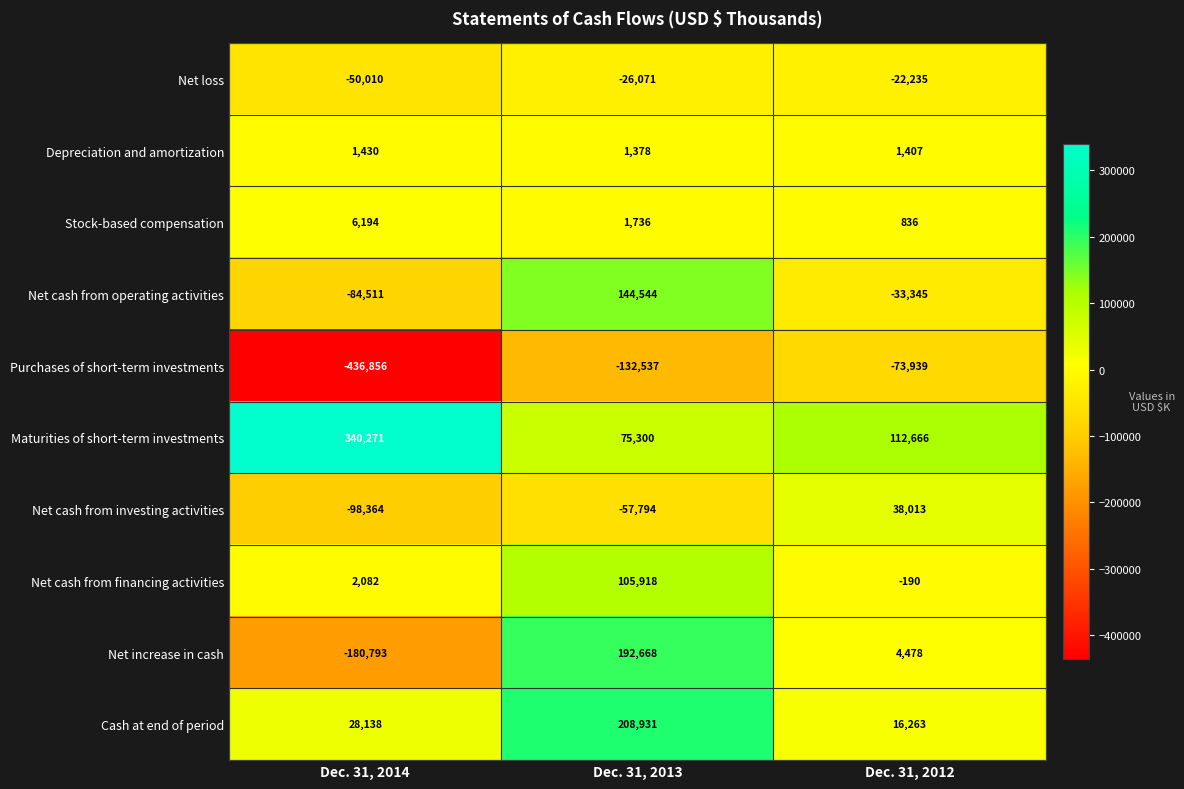

Count the number of categories in the chart.

3